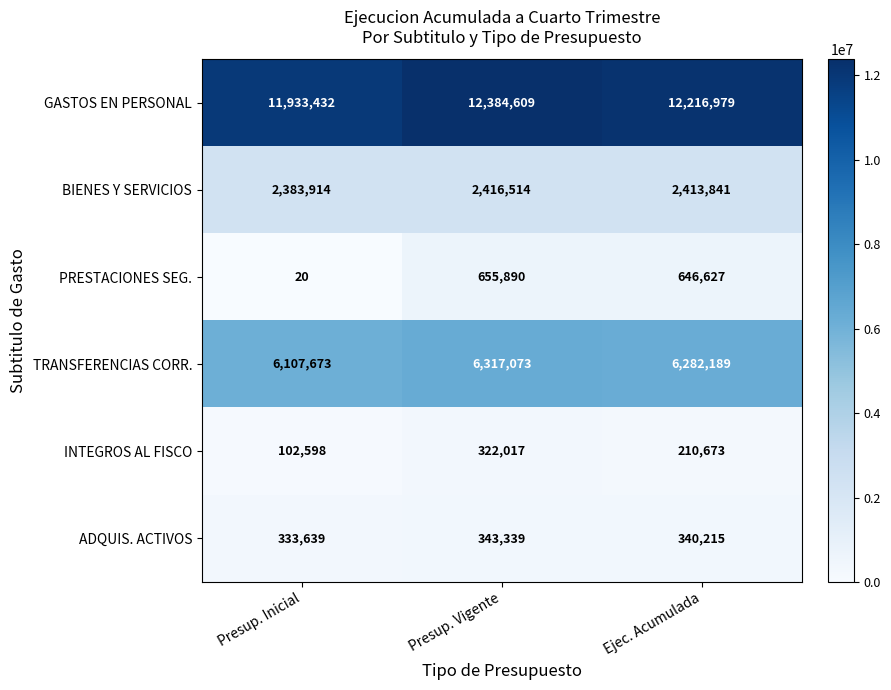

The value of BIENES Y SERVICIOS at Ejec. Acumulada is 584493. True or false?

False